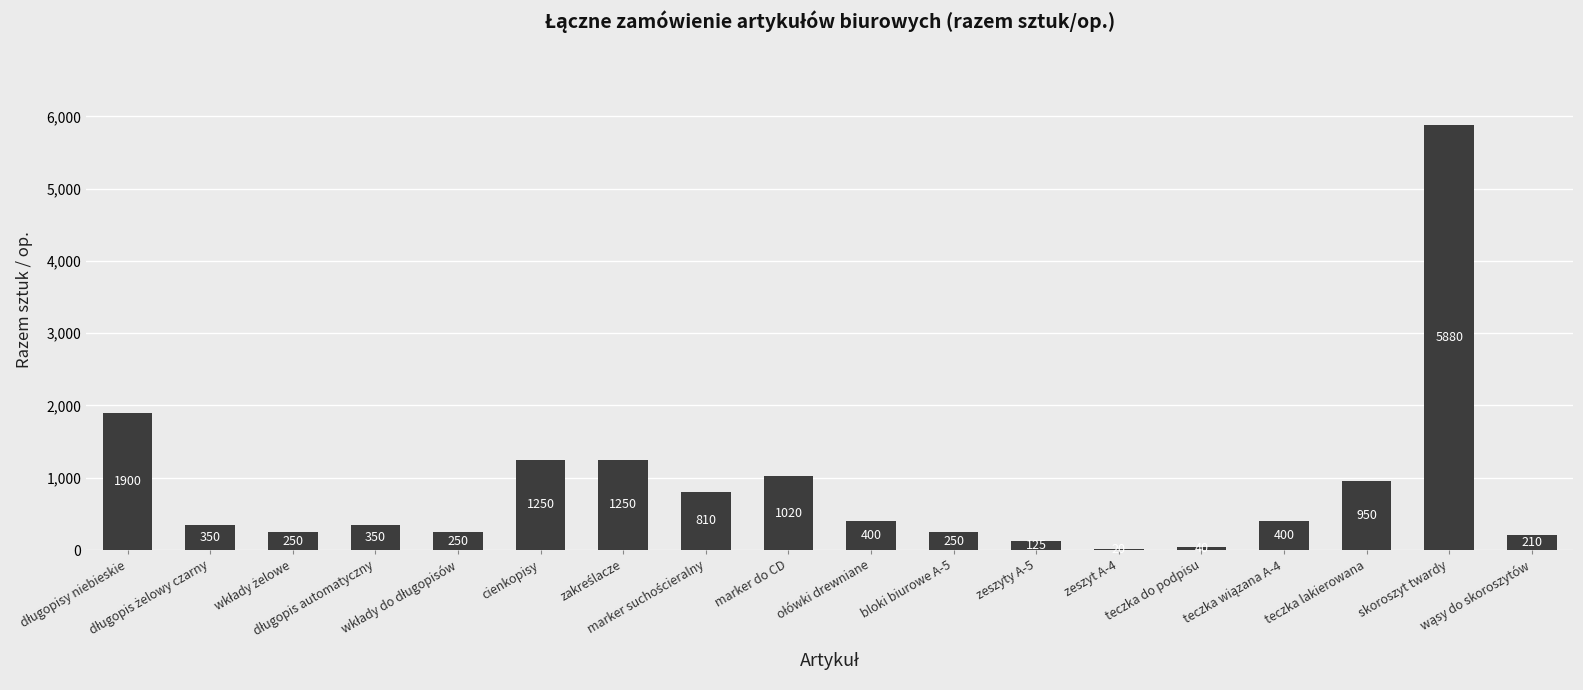

What is the sum of all values?

15705